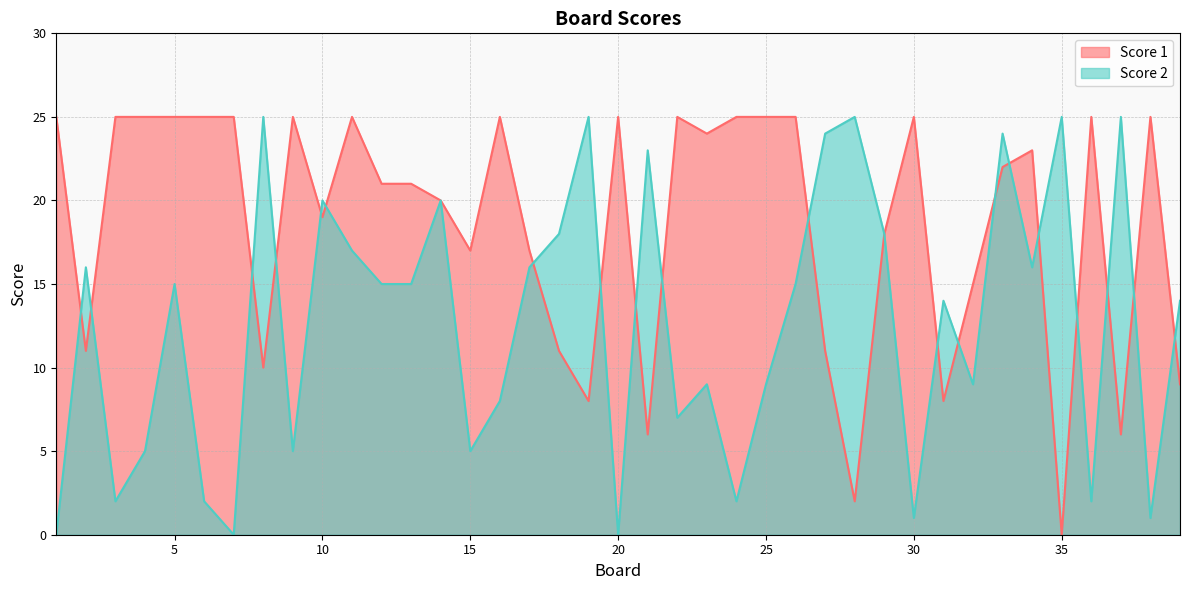

At which label does Score 2 reach its peak?

8